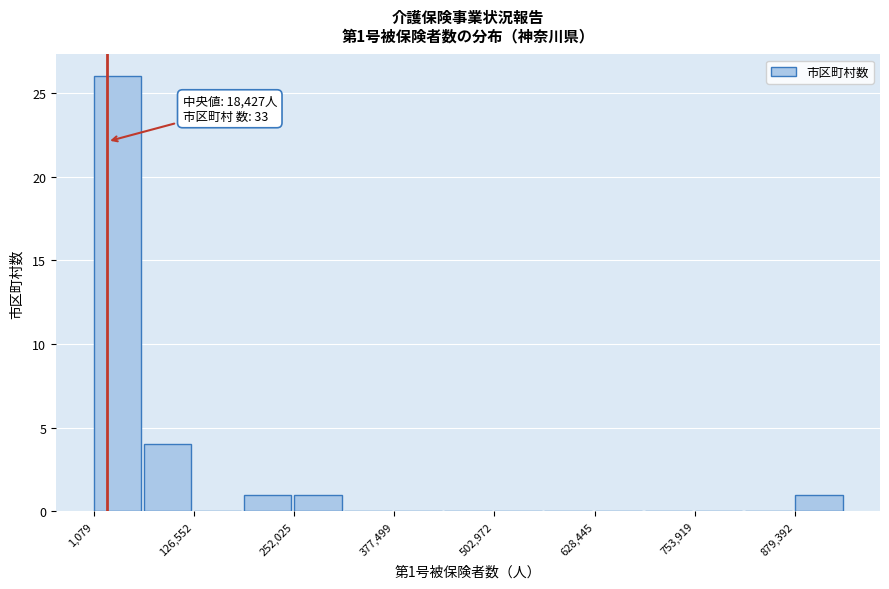

Read against the x-axis, roughly where is the centre of the tallest bar?

40000